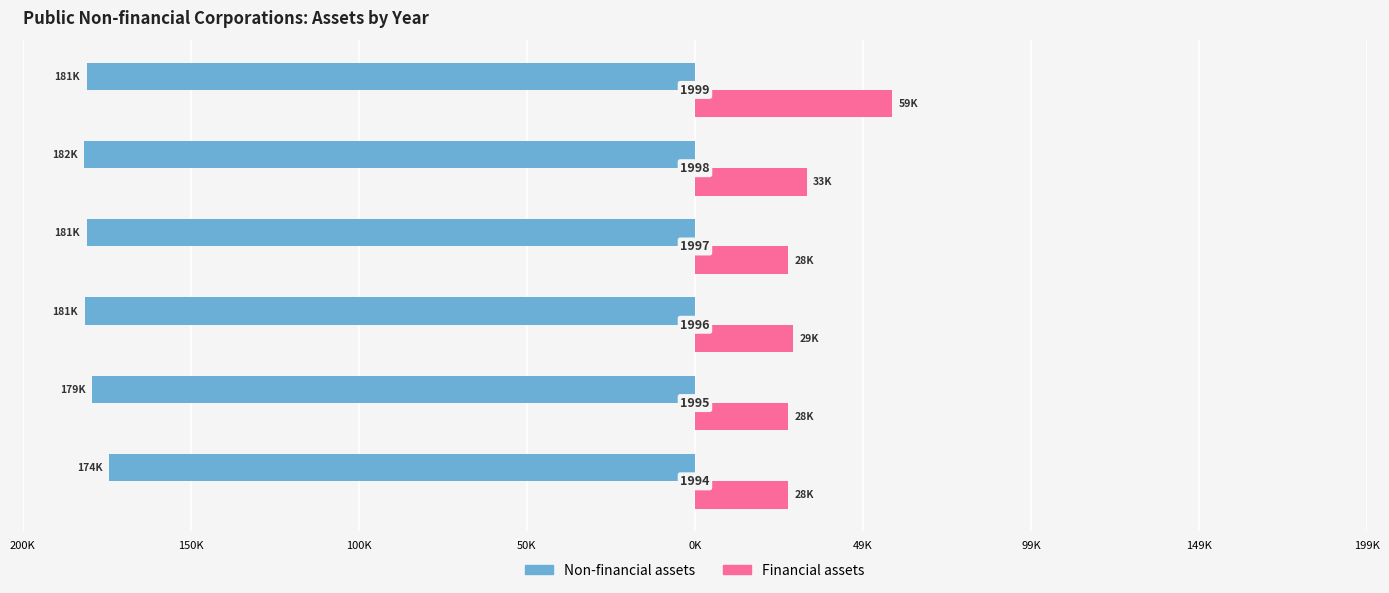

What are all the series names shown in the legend?

Non-financial assets, Financial assets